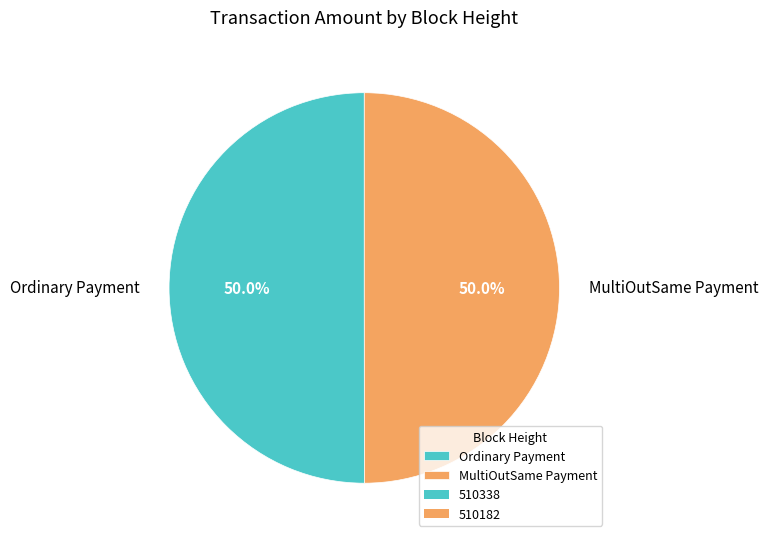

Approximately how many times larger is the value at Ordinary Payment compared to MultiOutSame Payment?

1.0